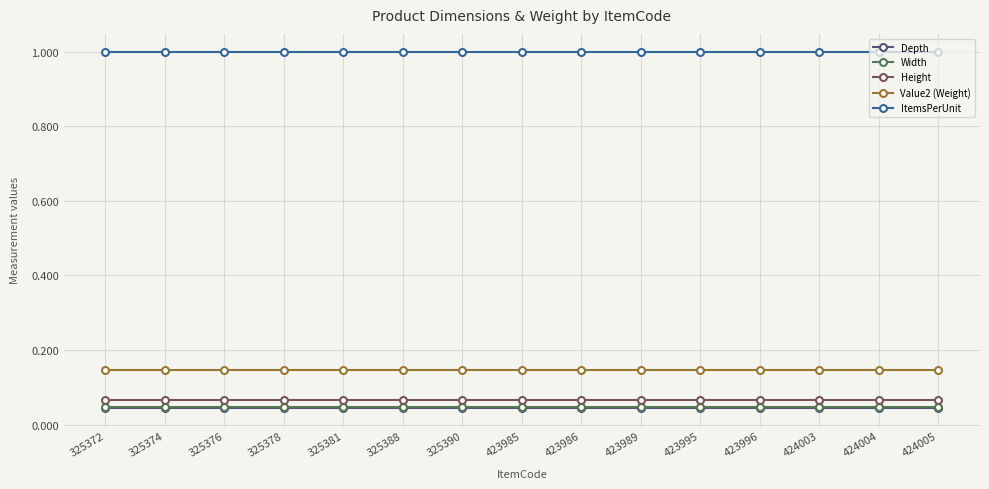

True or false: Width and Value2 (Weight) intersect in this chart.

False